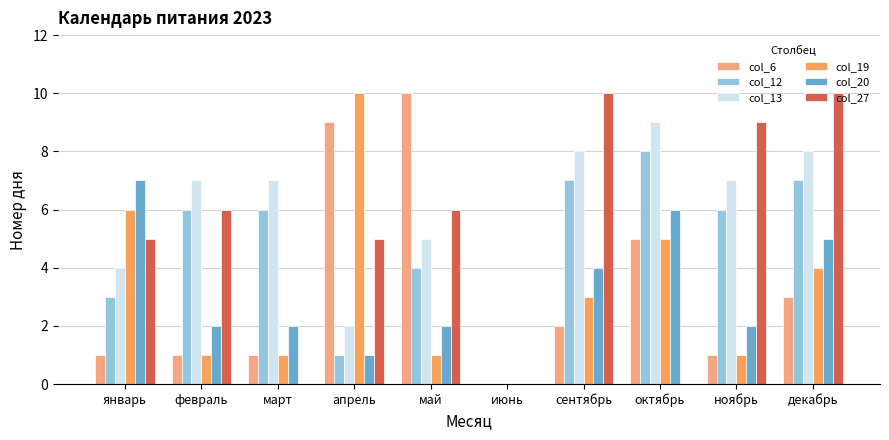

Between январь and апрель, which series saw the biggest shift?

col_6